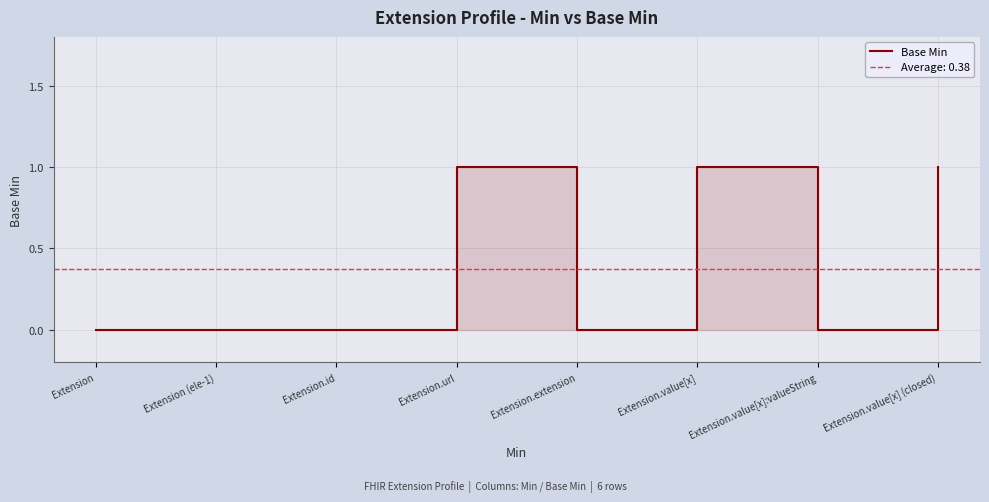

Which label corresponds to the smallest value in the chart?

Extension